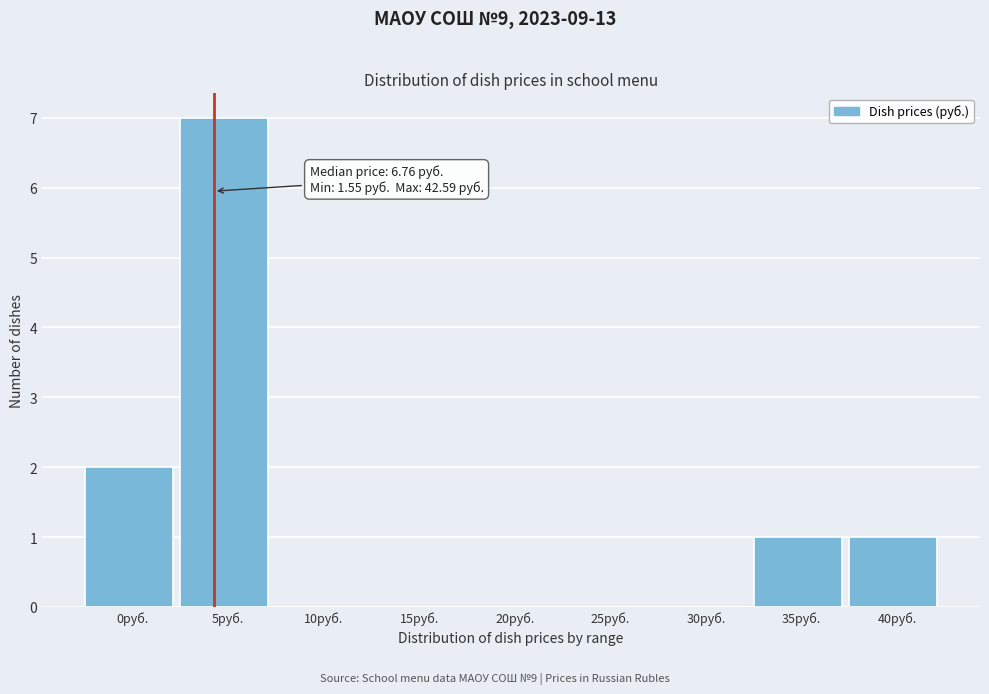

Reading left to right, list all the values displayed in this chart.

0руб.=2	5руб.=7	10руб.=0	15руб.=0	20руб.=0	25руб.=0	30руб.=0	35руб.=1	40руб.=1